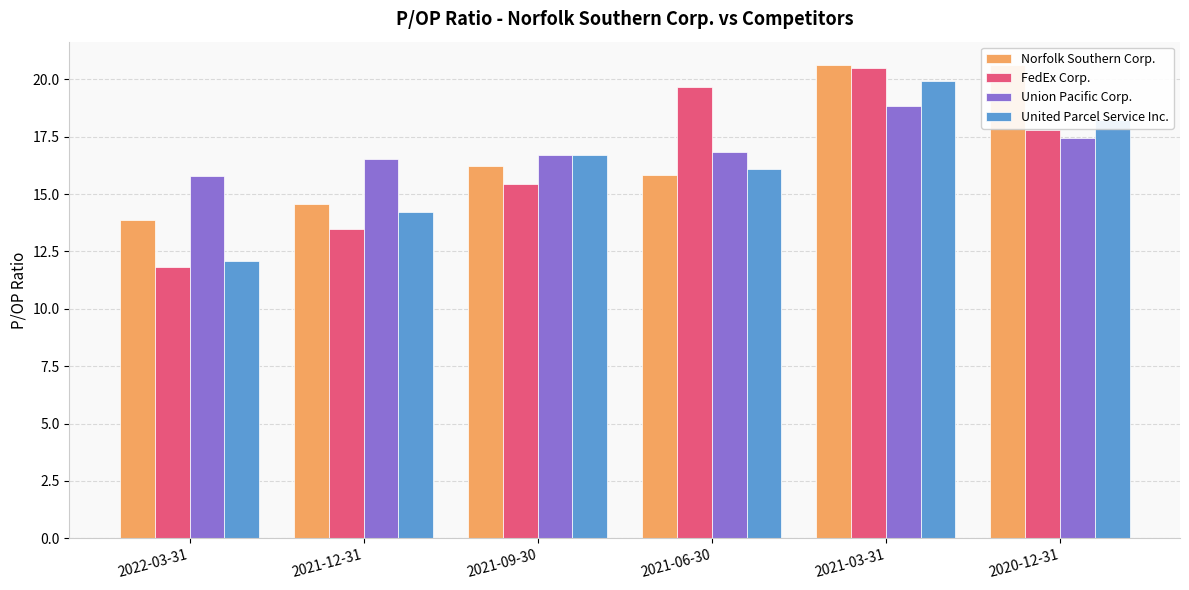

What are all the series names shown in the legend?

Norfolk Southern Corp., FedEx Corp., Union Pacific Corp., United Parcel Service Inc.